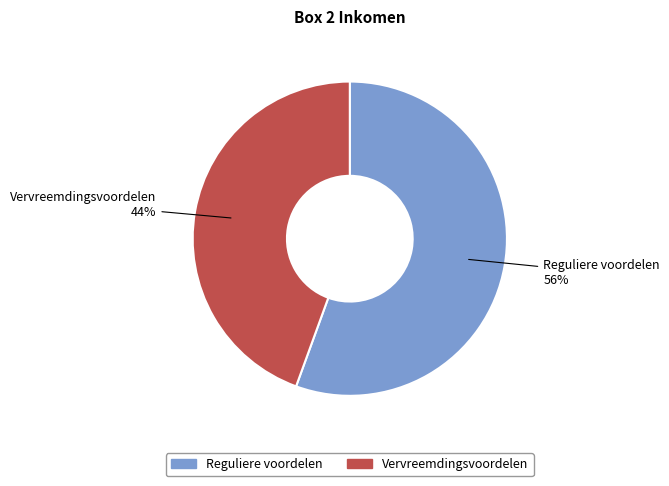

To the nearest percent, what is the combined percentage of Reguliere voordelen and Vervreemdingsvoordelen?

100%